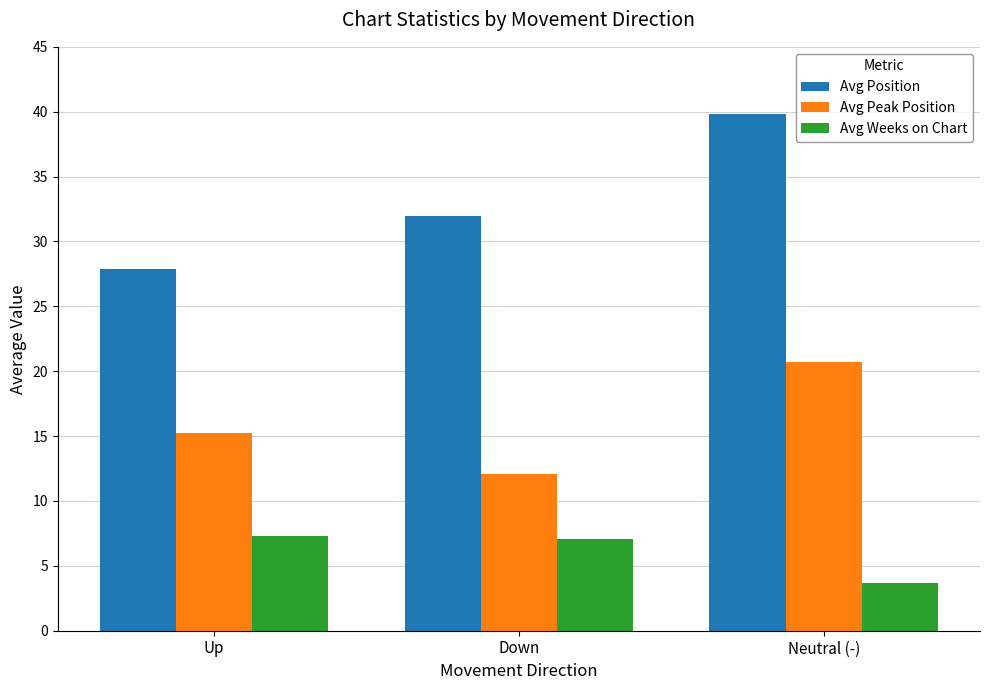

What is the label of the 1st bar from the left?

Up